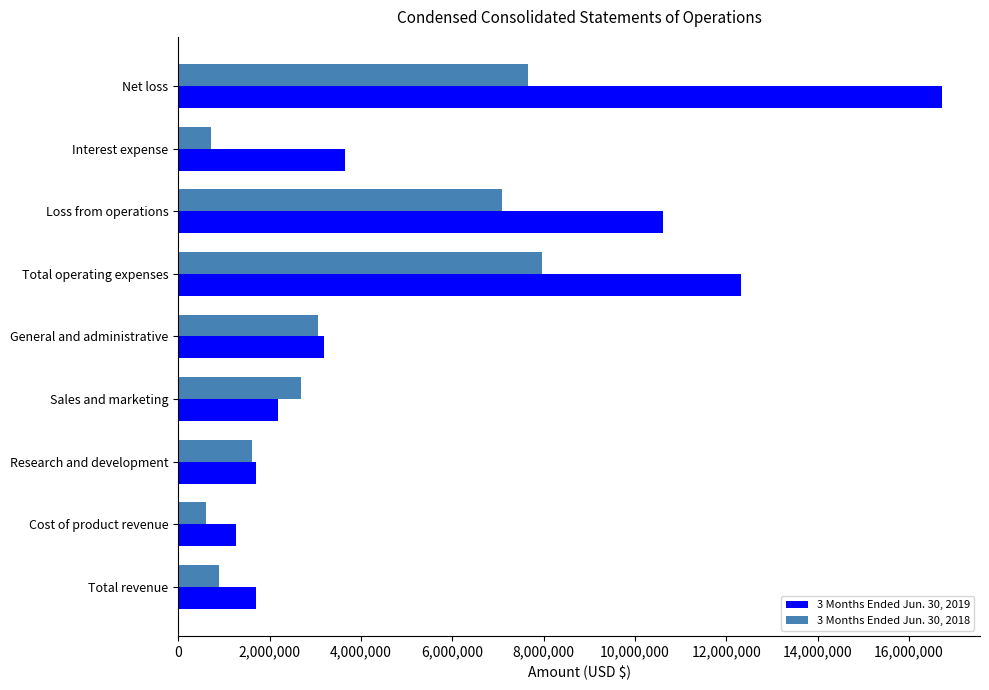

What is the maximum value for 3 Months Ended Jun. 30, 2019?

16721117